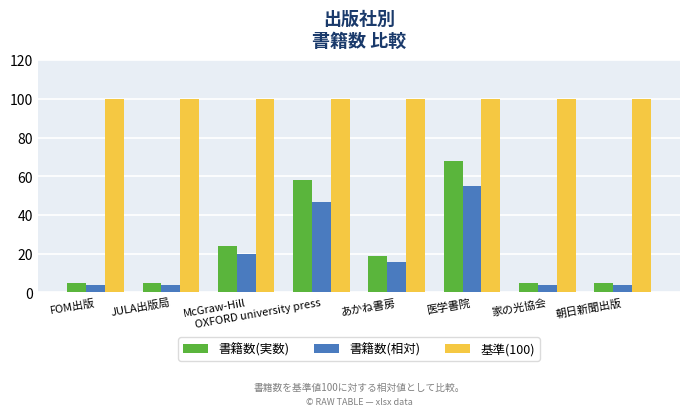

What position from the right is あかね書房?

4